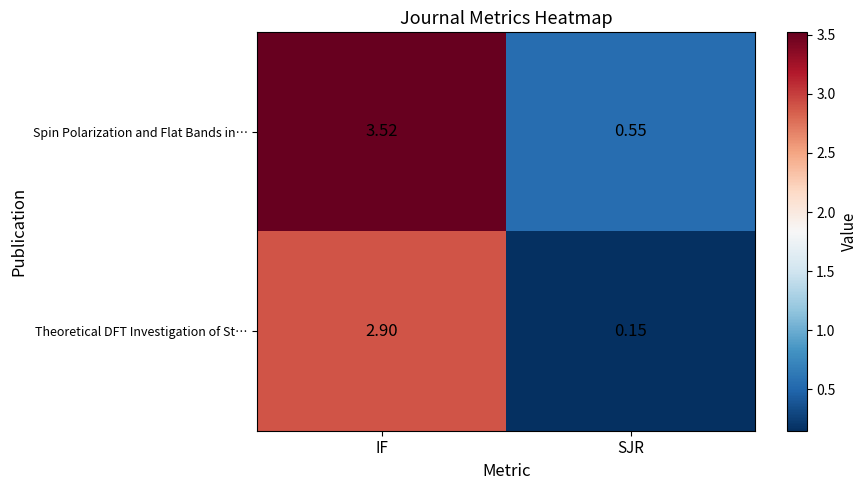

Between IF and SJR, which series saw the biggest shift?

Spin Polarization and Flat Bands in…